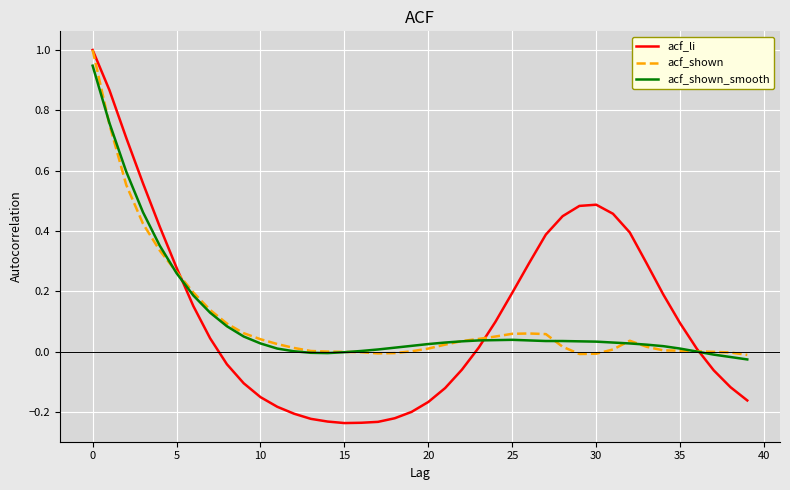

What is the maximum value shown in the chart?

1.0